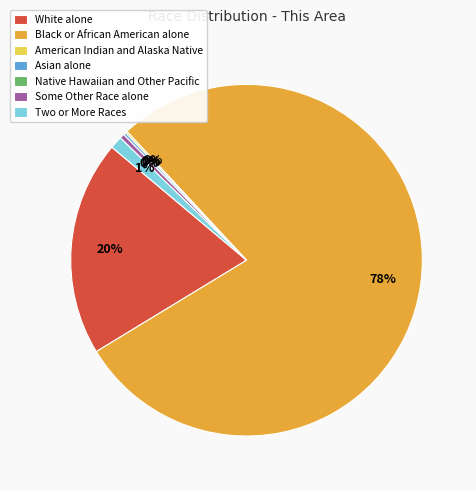

To the nearest percent, what portion does Two or More Races represent?

1%